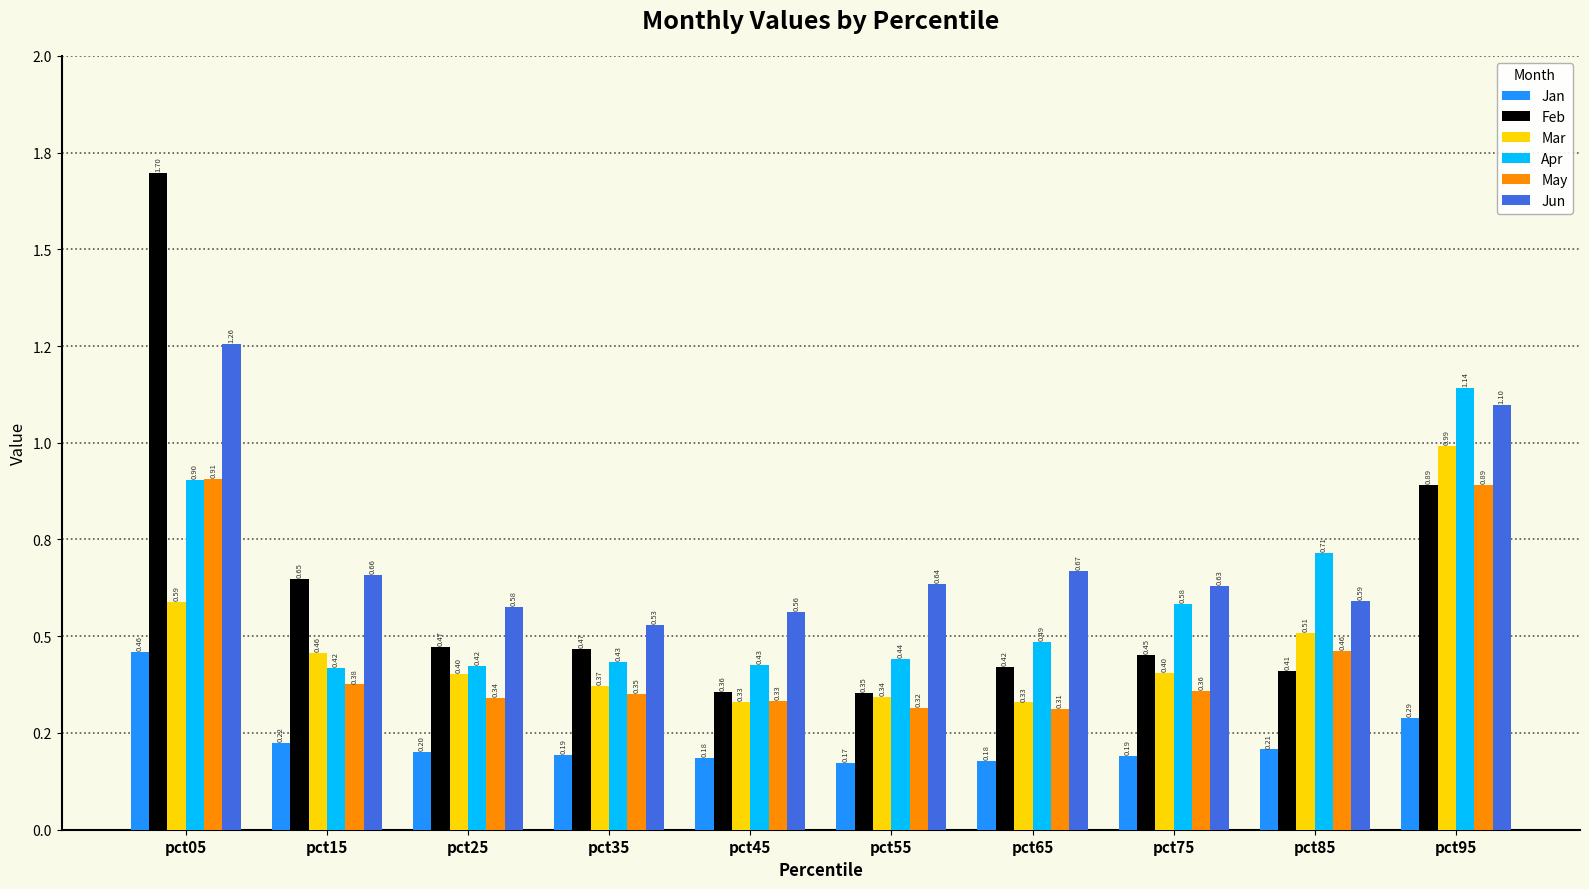

Are the bars horizontal?

No